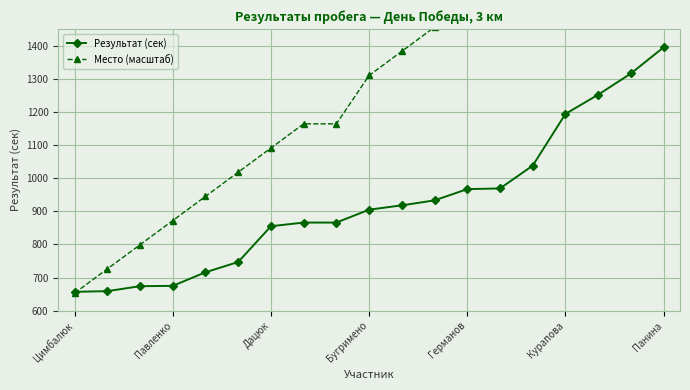

Where does the Результат (сек) series first go above 905?

10